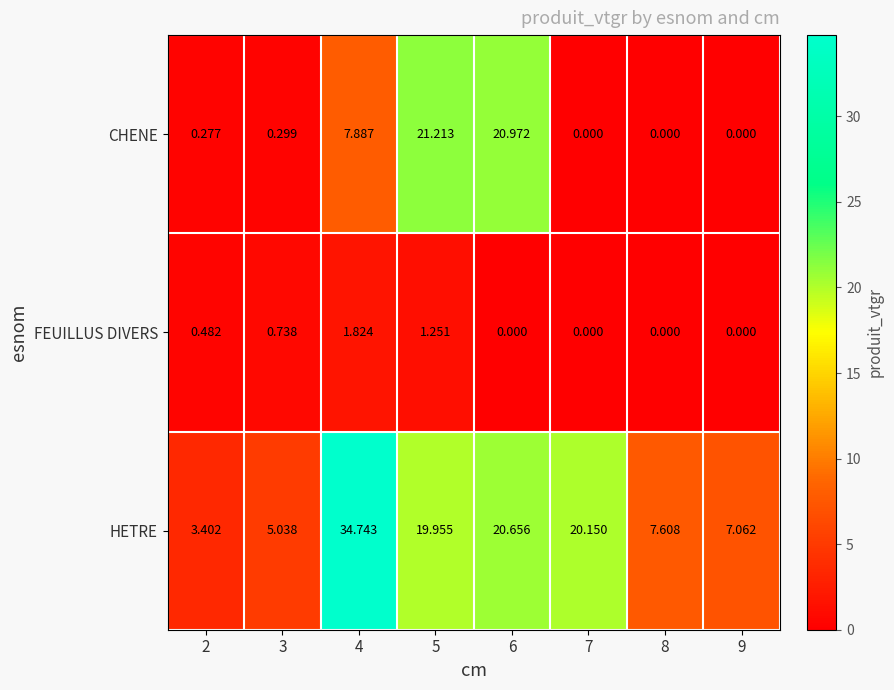

Which series changed the most between 8 and 9?

HETRE